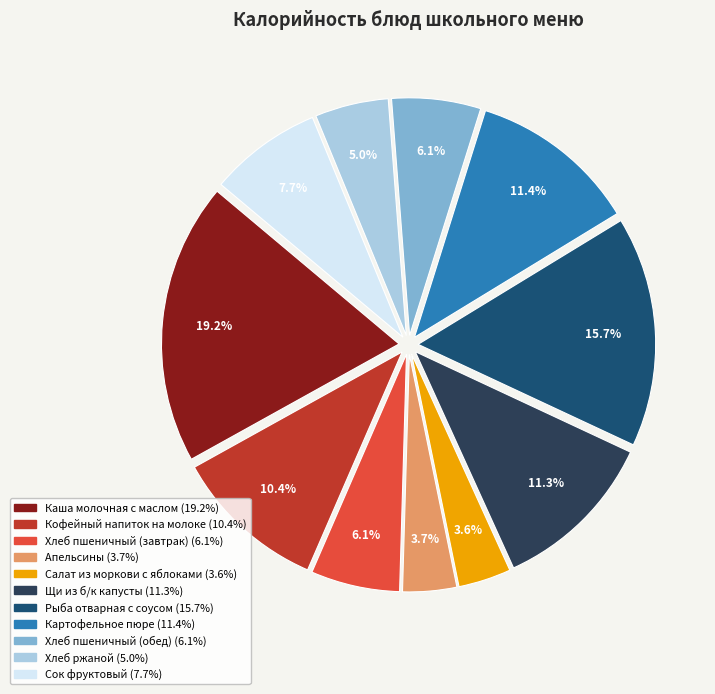

Which category has the biggest portion of the pie?

Каша молочная с маслом